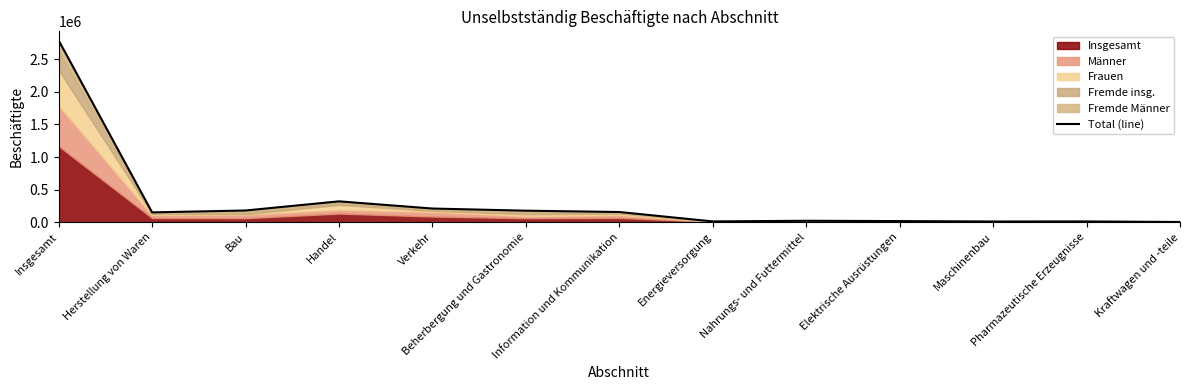

The chart shows a value of 178091 at Beherbergung und Gastronomie. True or false?

True